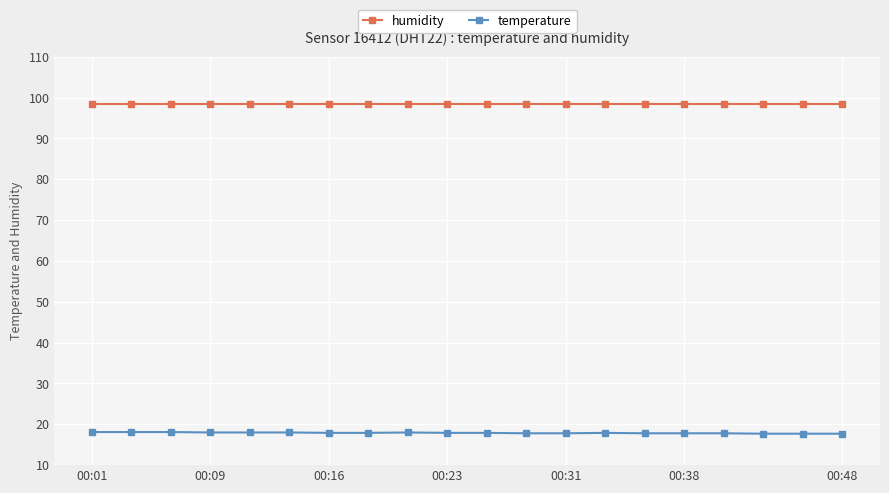

What is the value of the temperature point at the 15th from the left?

17.8